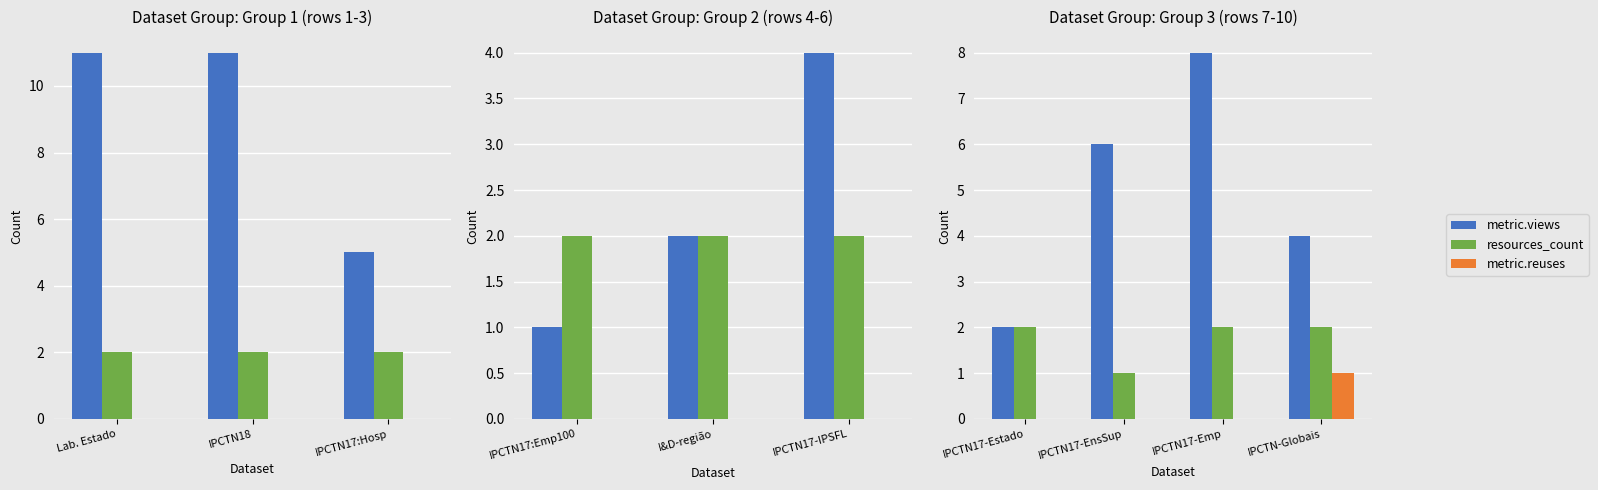

Is it true that metric.reuses equals 0 at IPCTN17-Emp?

True